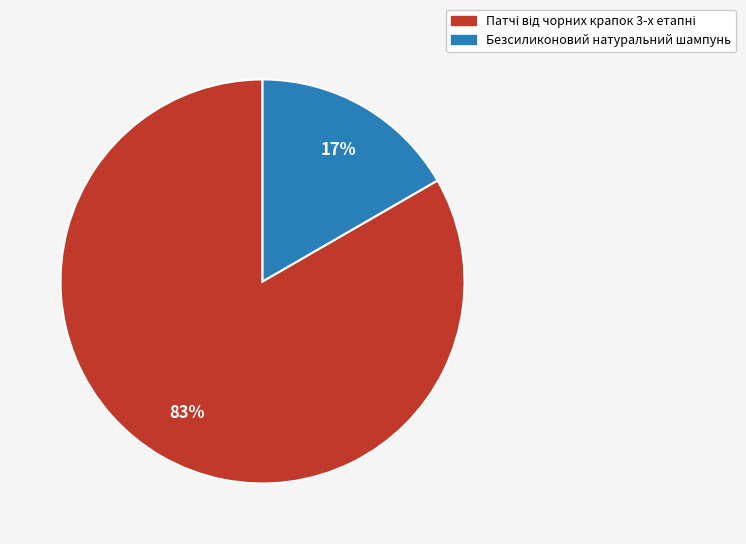

To the nearest percent, what is the average slice percentage?

50%